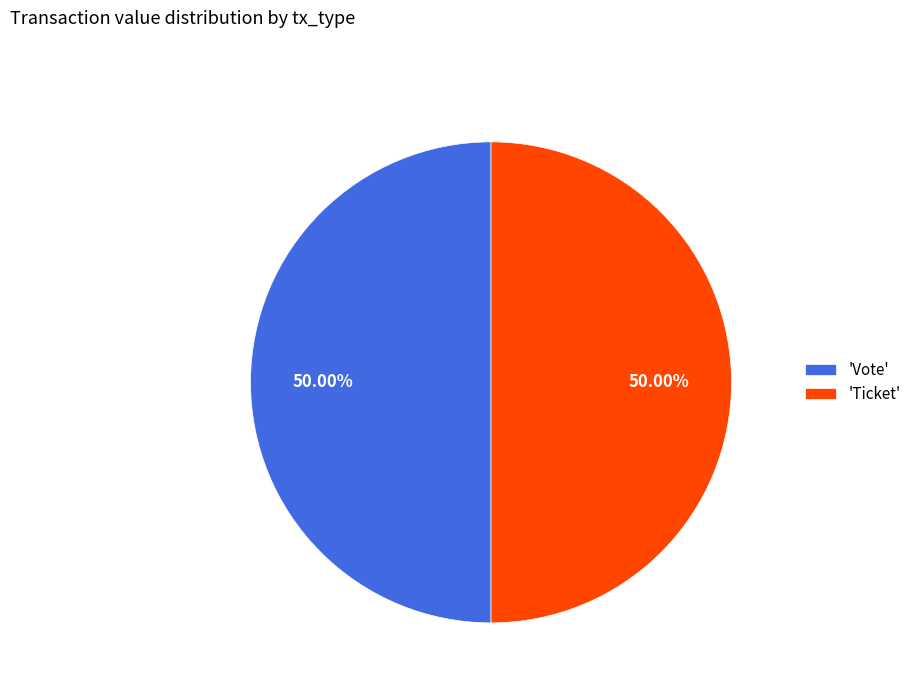

How many slices are in this pie chart?

2